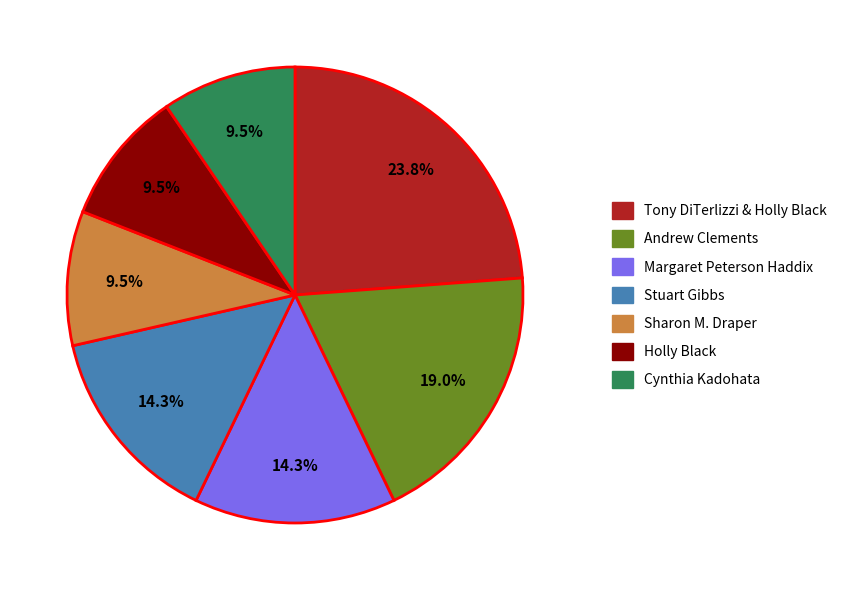

To the nearest percent, what is the average slice percentage?

14%